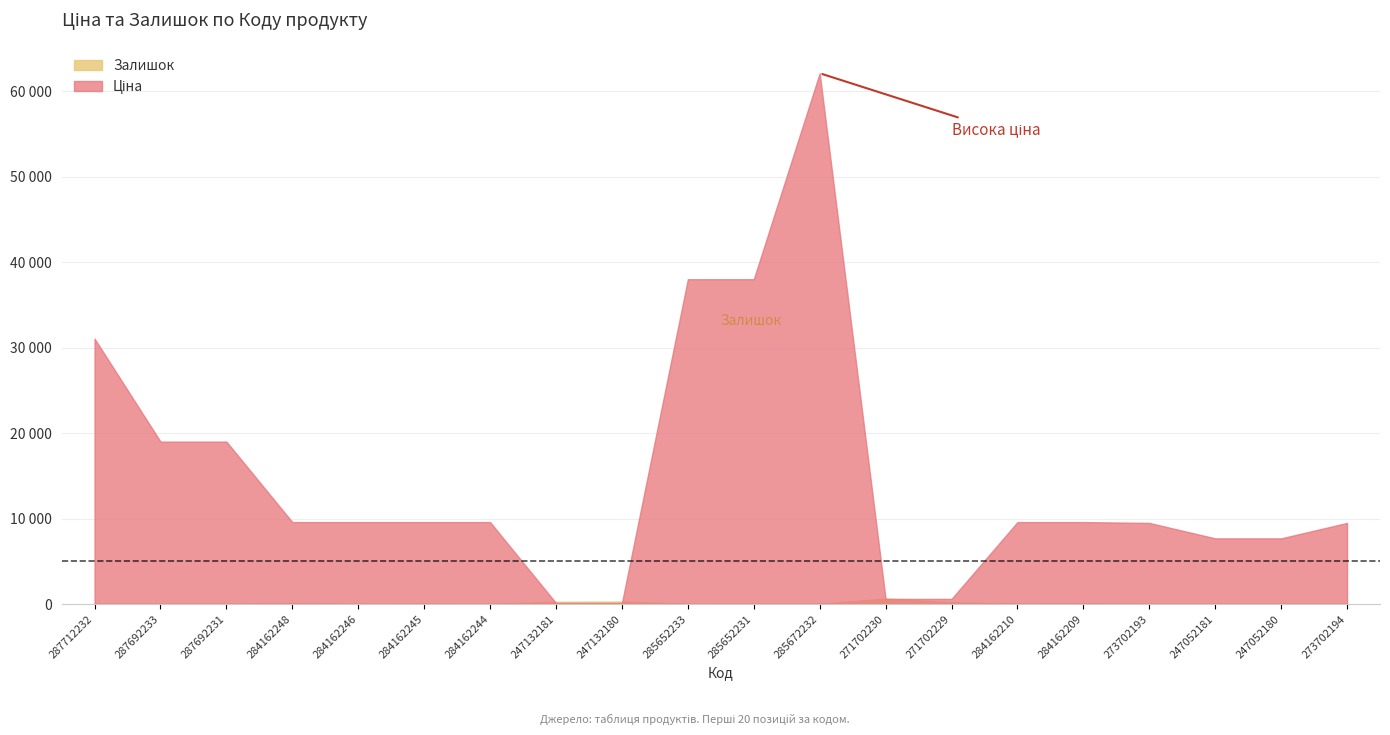

How many intersections are there between Ціна and Залишок?

4